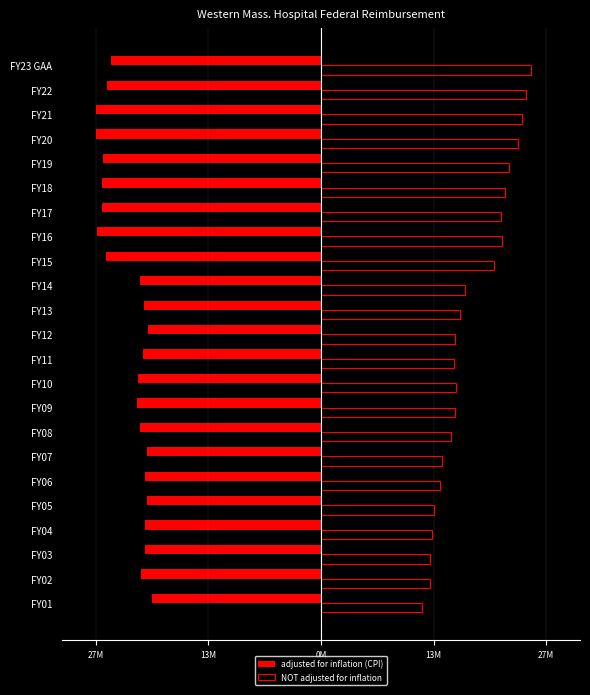

What are all the series names shown in the legend?

adjusted for inflation (CPI), NOT adjusted for inflation